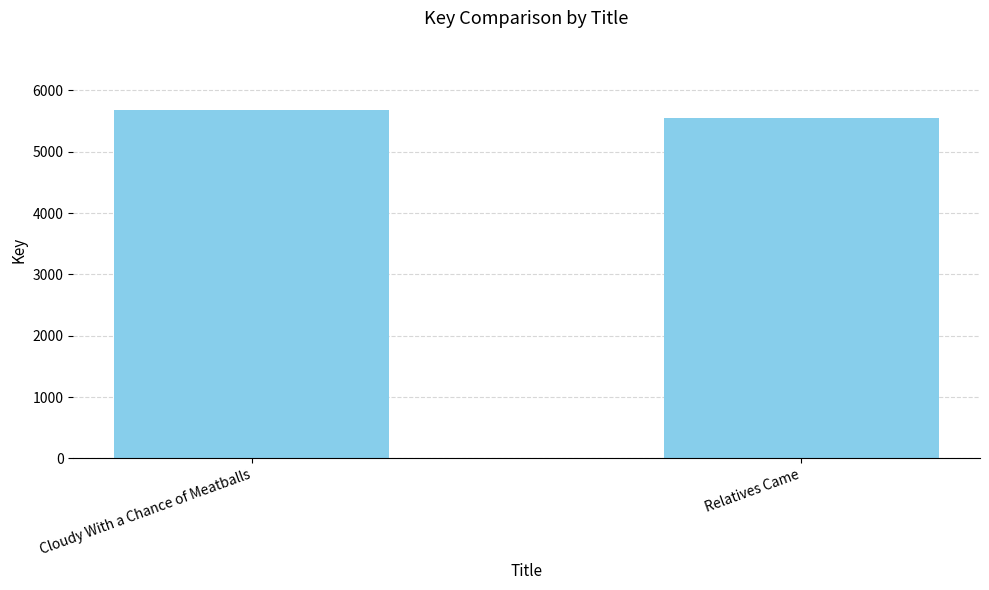

Reading left to right, extract all data points from this chart.

5677	5559